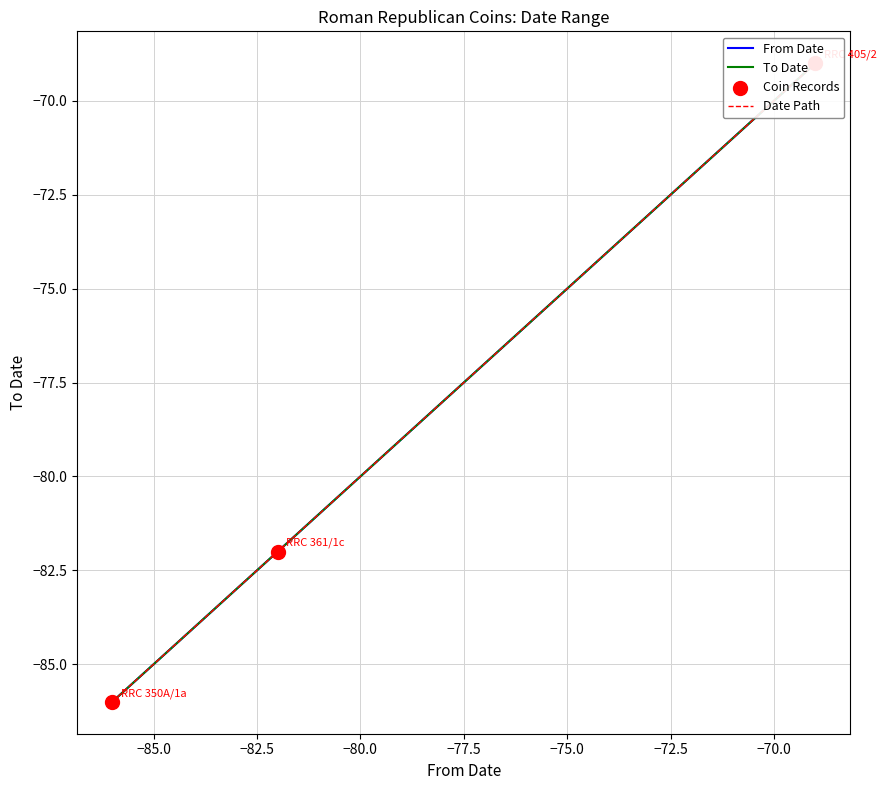

Which series has the widest spread of Y values?

From Date